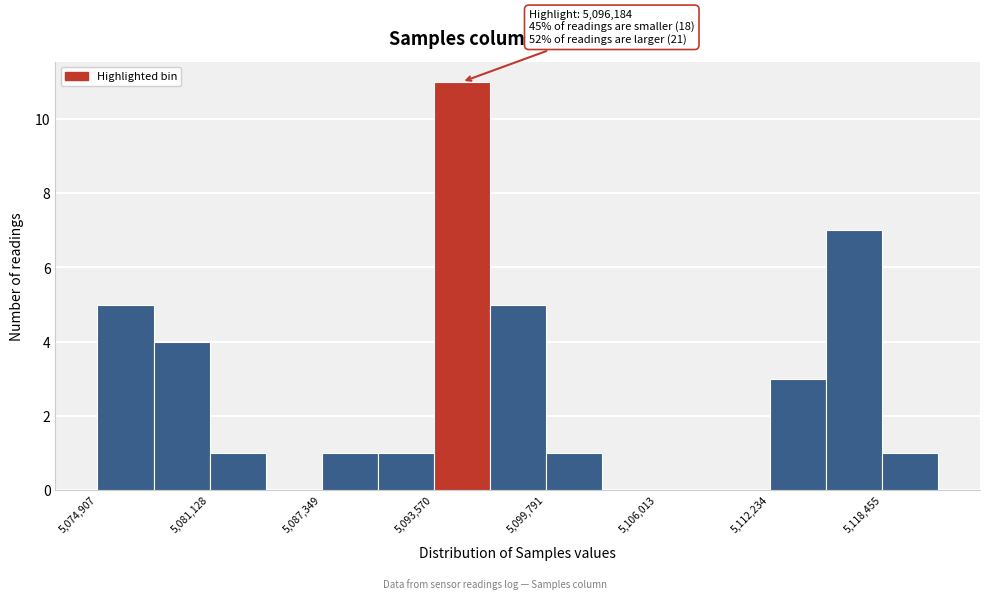

Read against the x-axis, roughly where is the centre of the tallest bar?

5095000